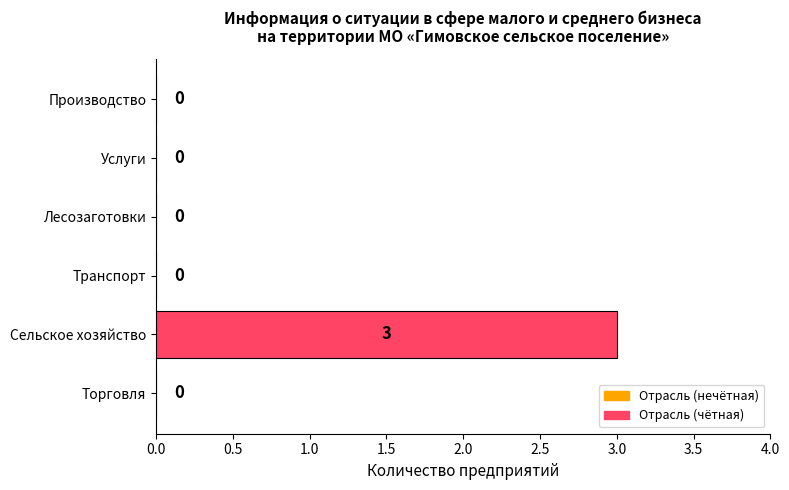

At which category does the chart reach its peak across all series?

Сельское хозяйство